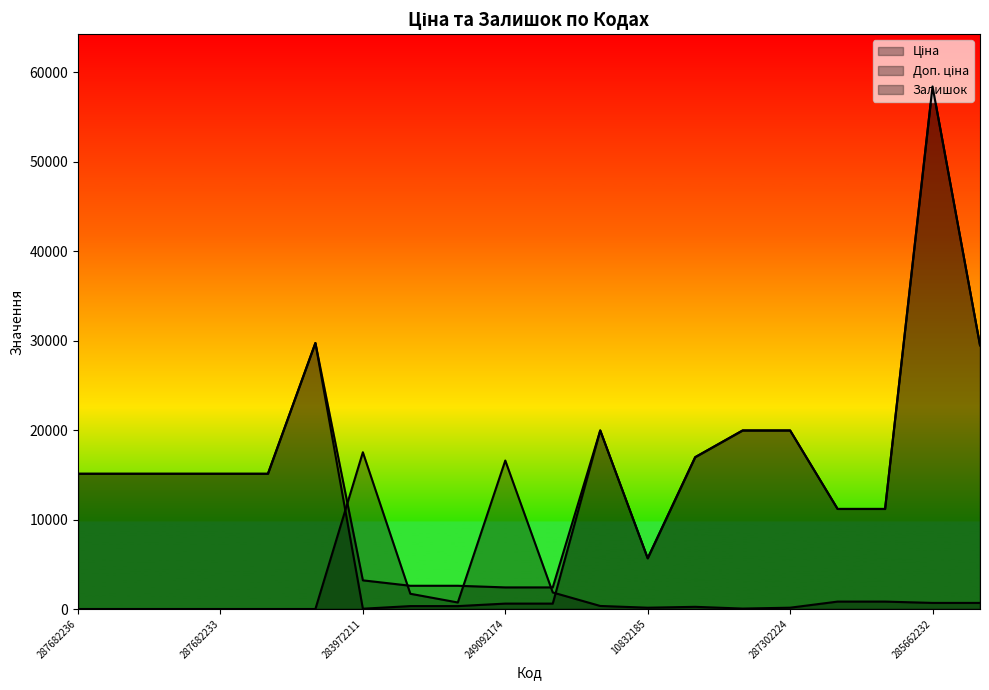

How many distinct data groups are displayed?

3